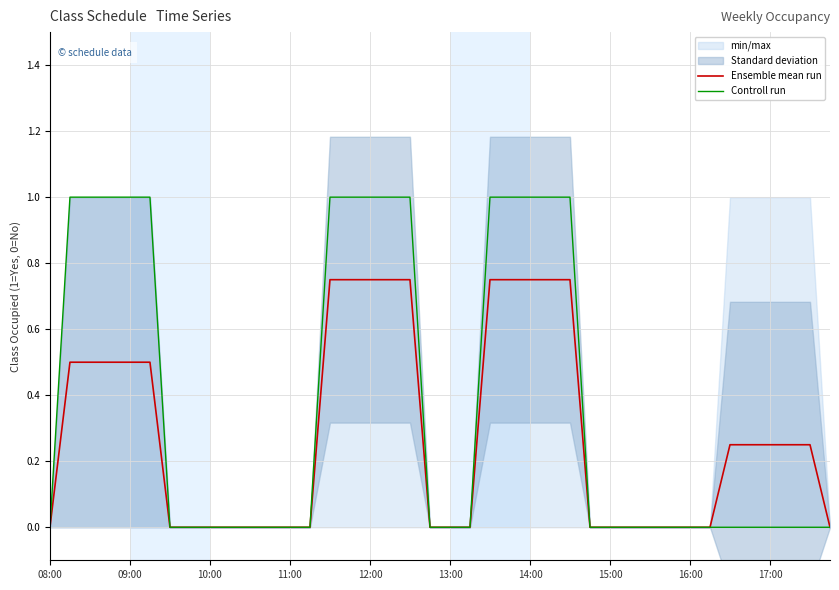

How many lines are shown in the chart?

2